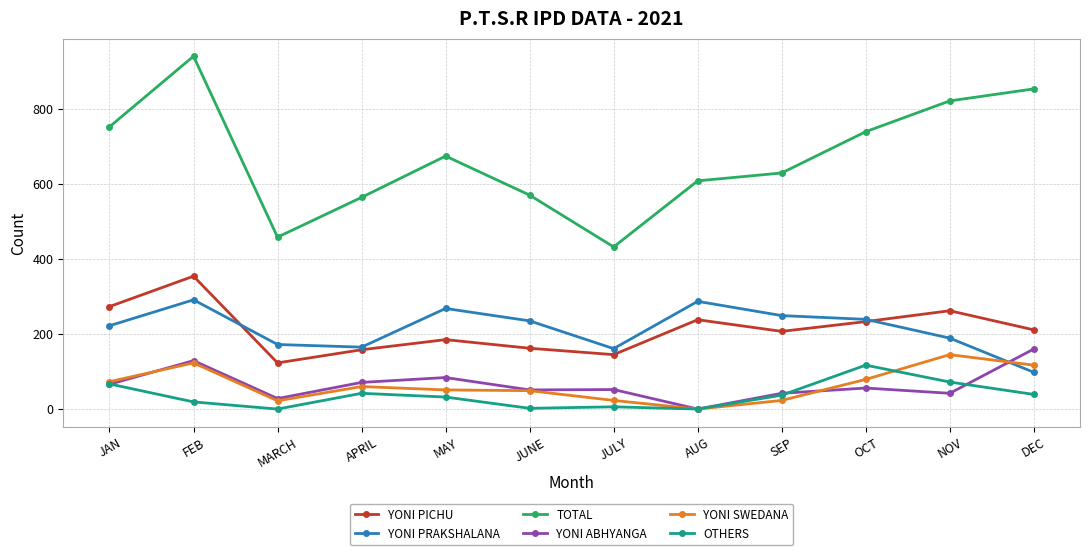

What is the label of the 4th point from the left?

APRIL